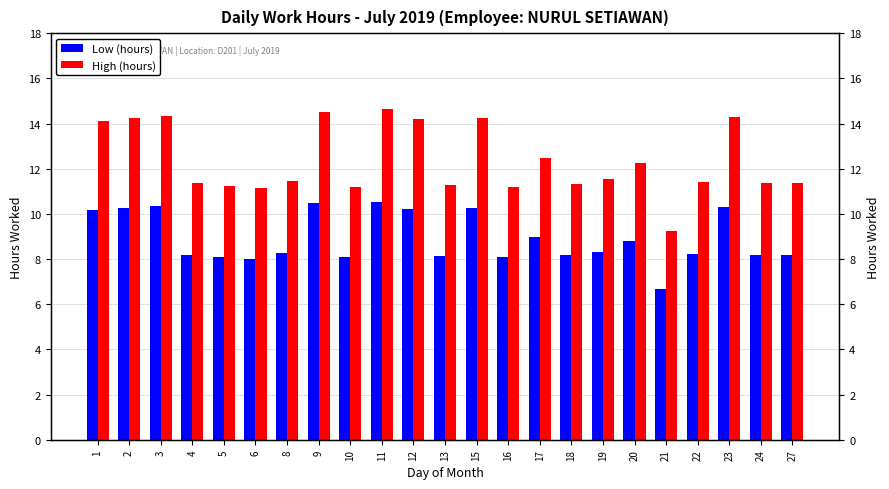

What is the total value across all series at 8?

19.7